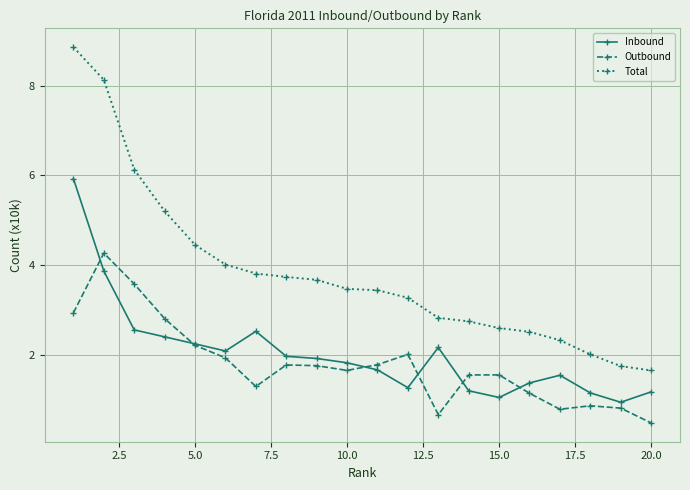

Does the chart have visible grid lines?

Yes